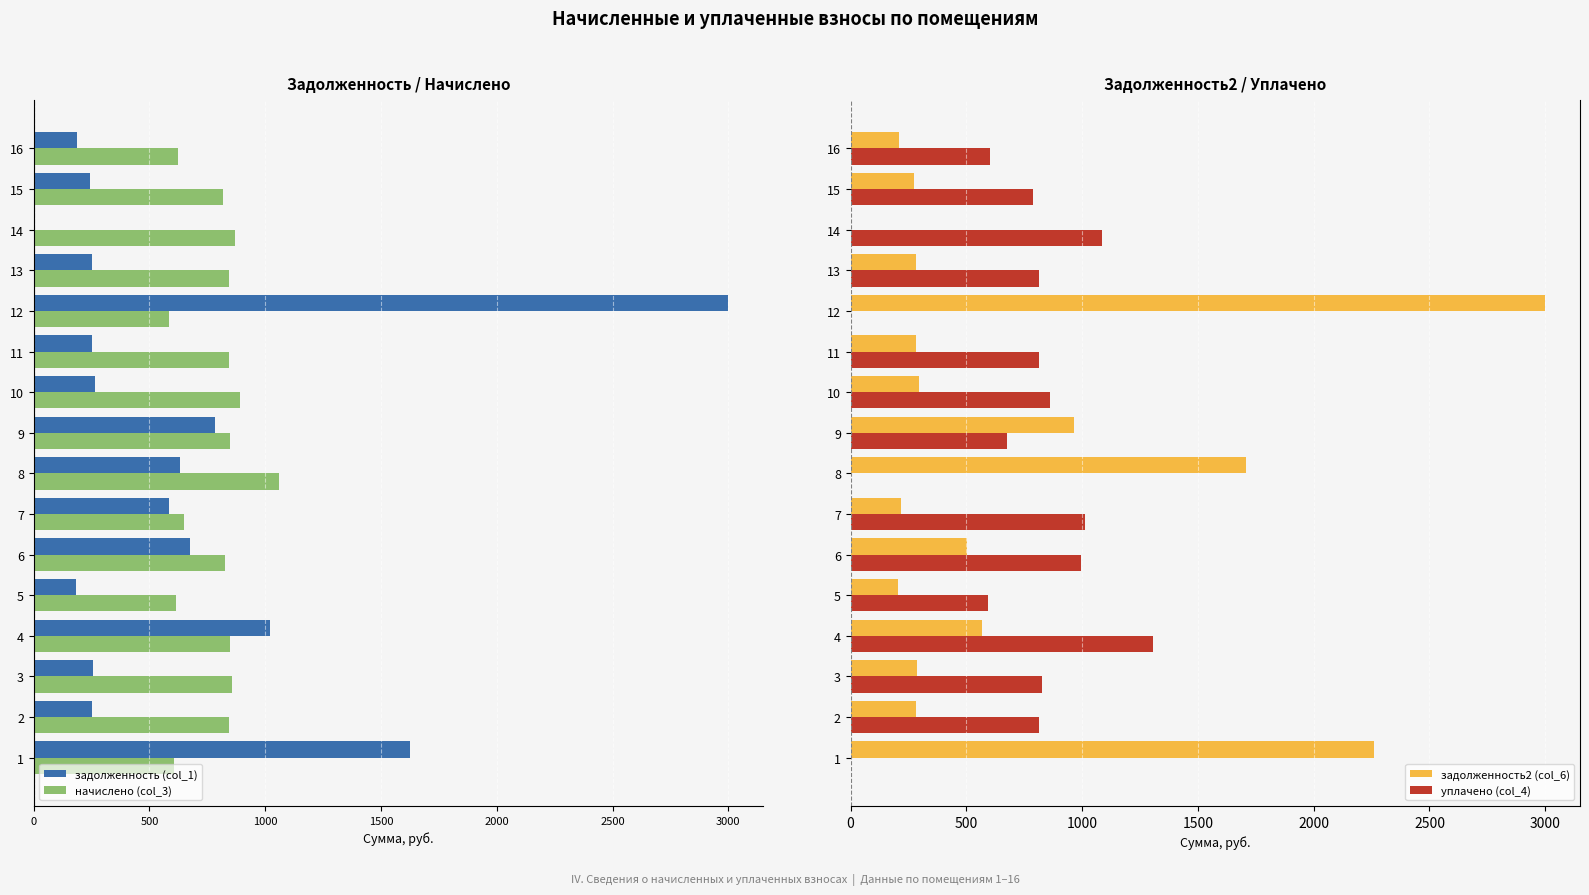

What are all the series names shown in the legend?

задолженность (col_1), начислено (col_3), задолженность2 (col_6), уплачено (col_4)